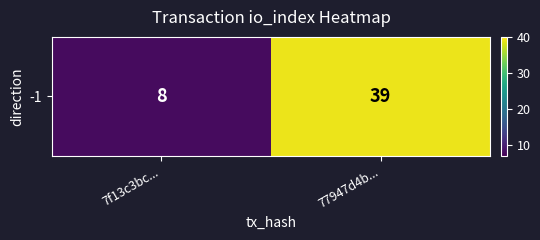

What is the sum of all values?

47